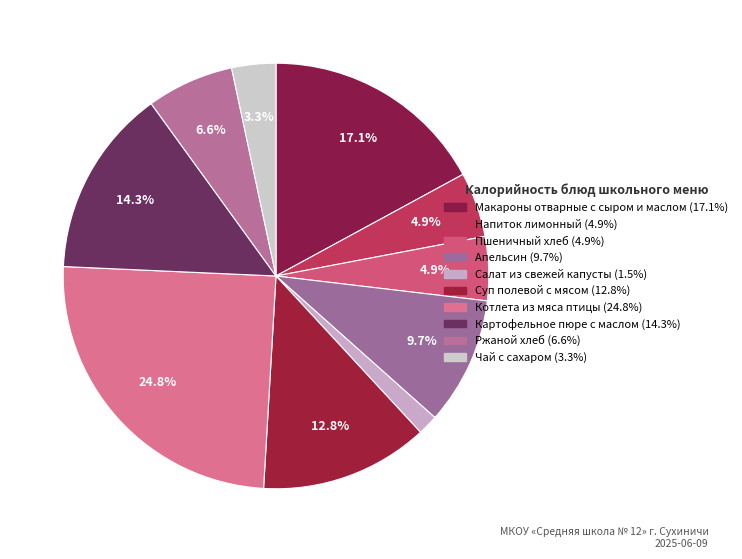

Is there a majority slice in this chart?

No